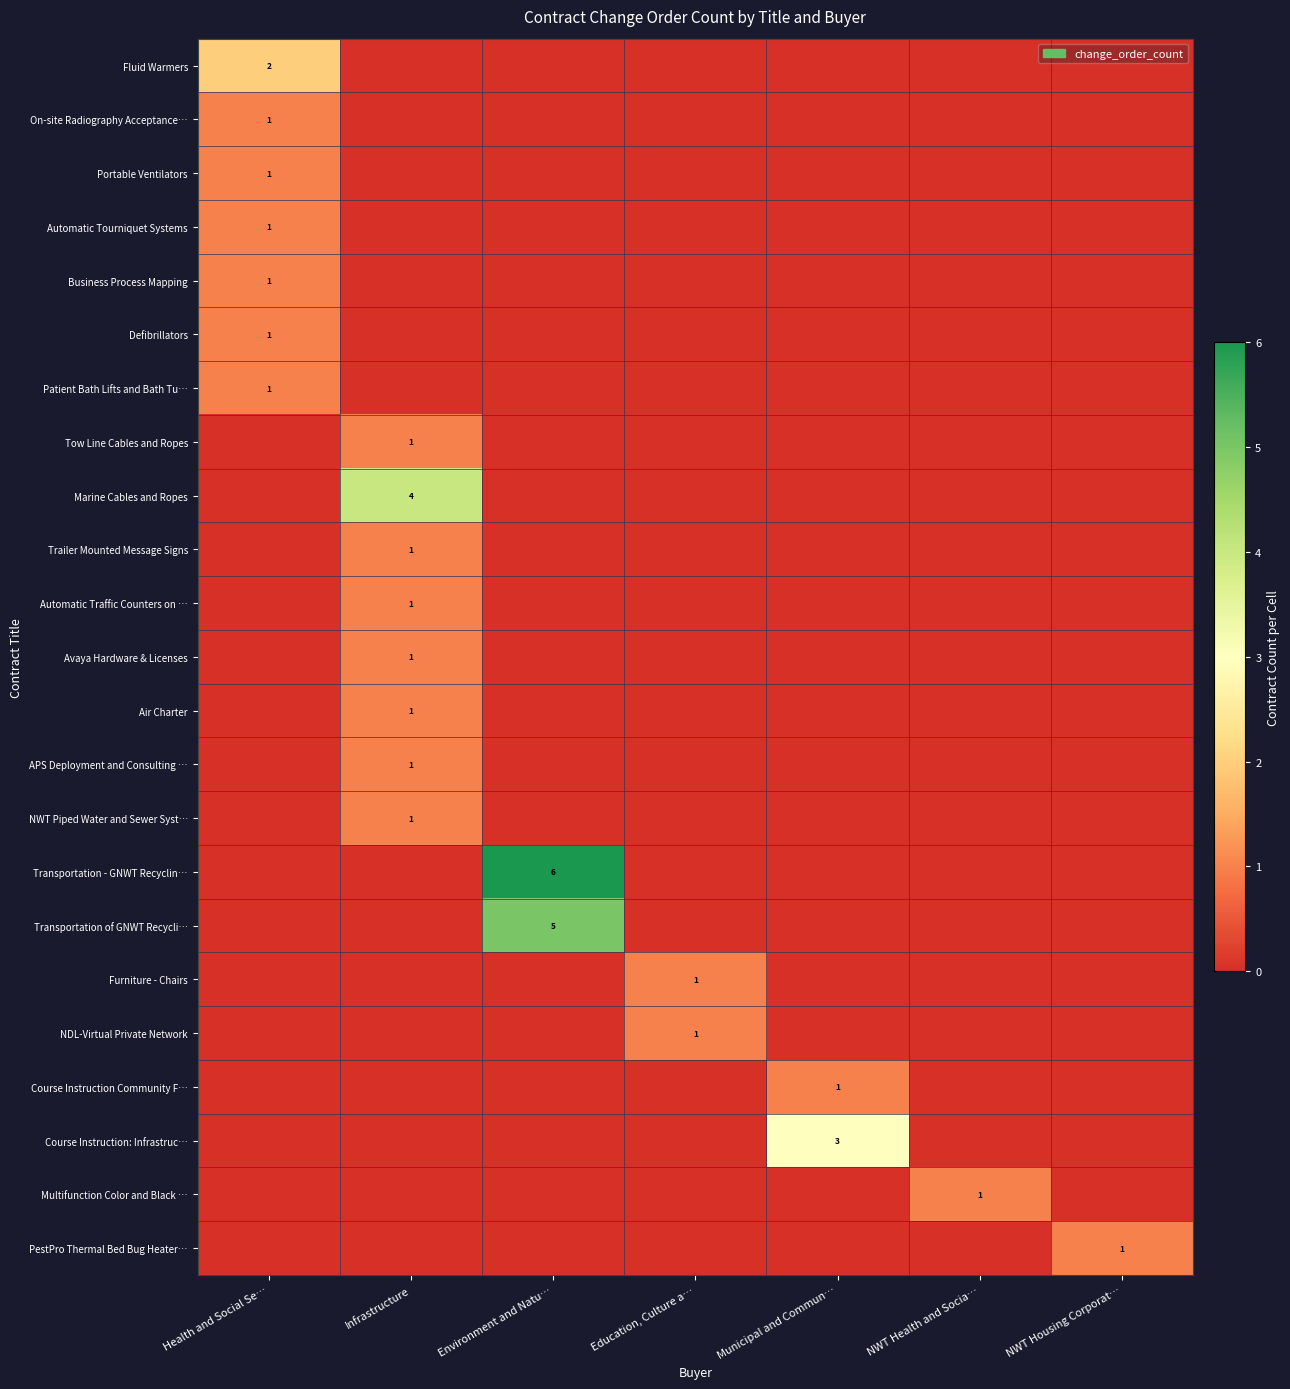

Which series has the largest total across all categories?

Transportation - GNWT Recyclin…